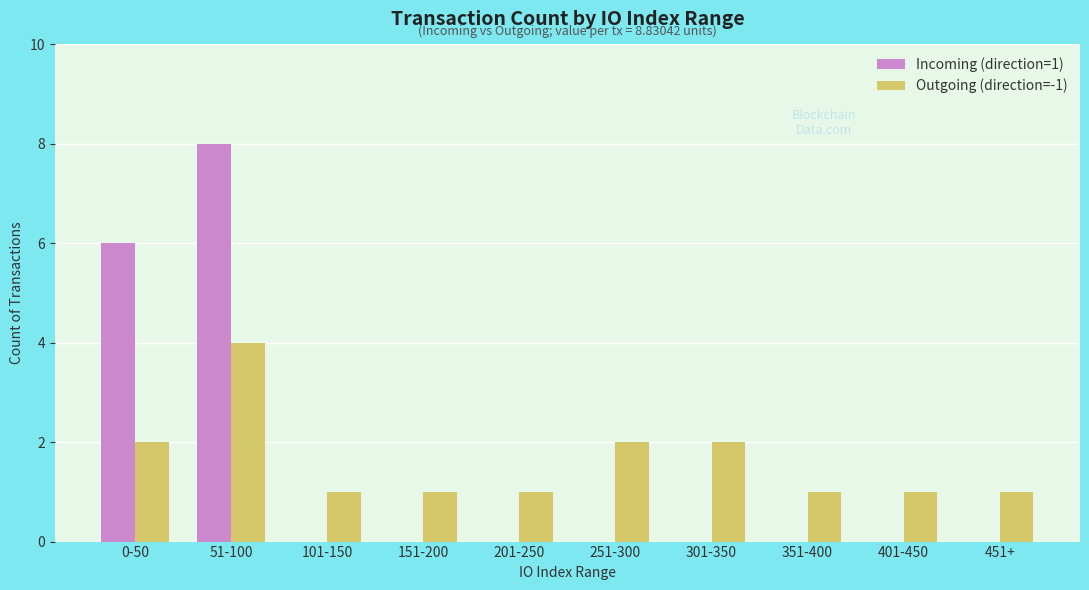

What is the sum of all Outgoing (direction=-1) values?

16